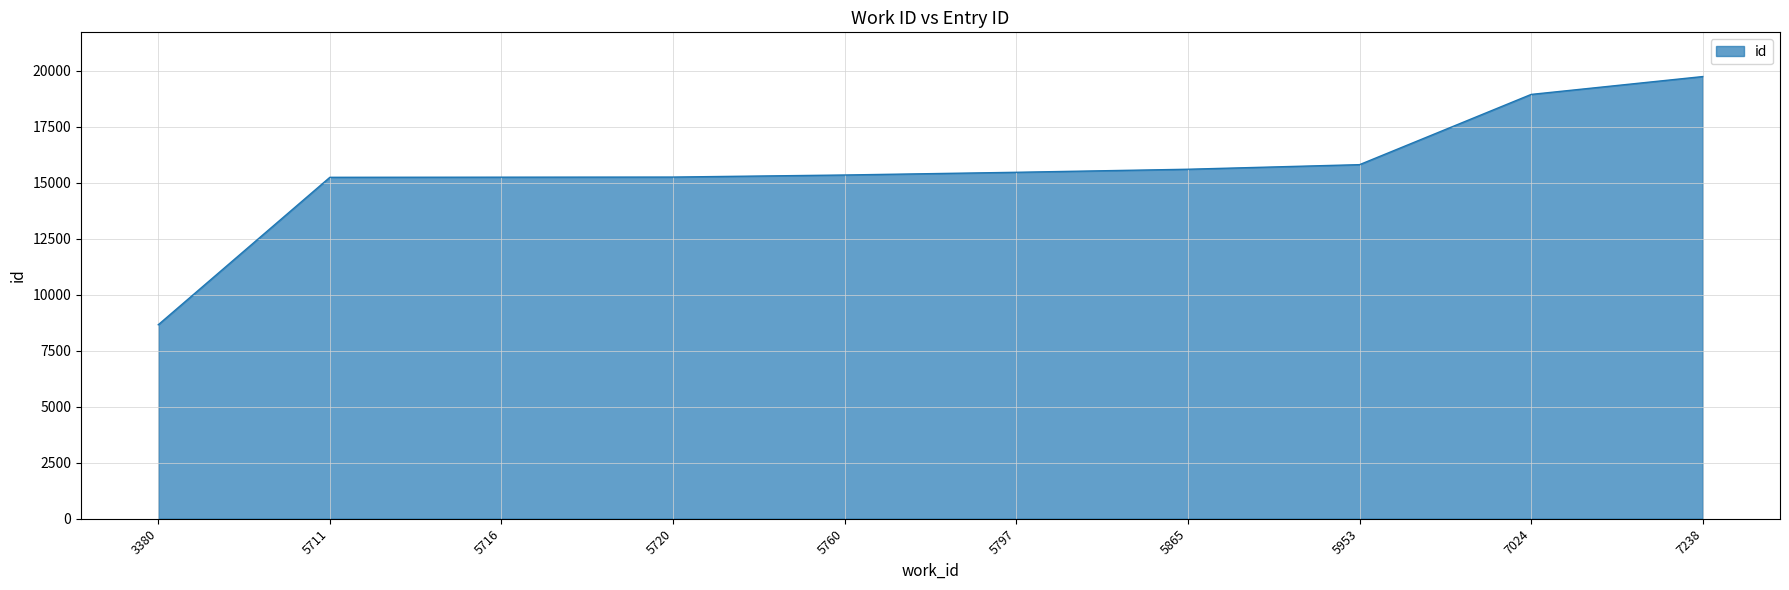

The chart shows a value of 3681 at 5760. True or false?

False